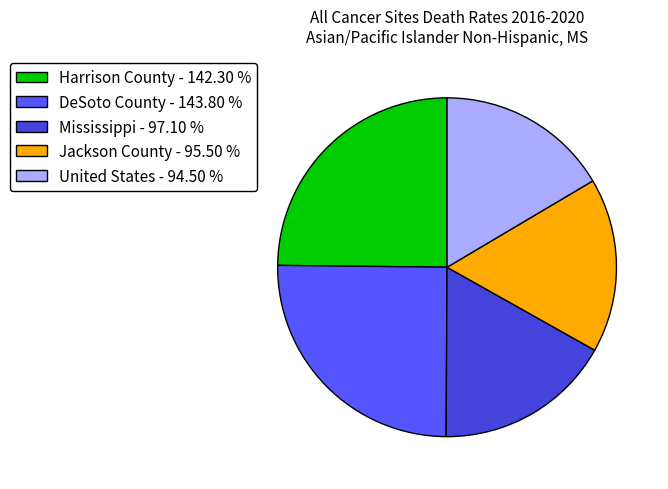

Which has a higher value, DeSoto County or Jackson County?

DeSoto County